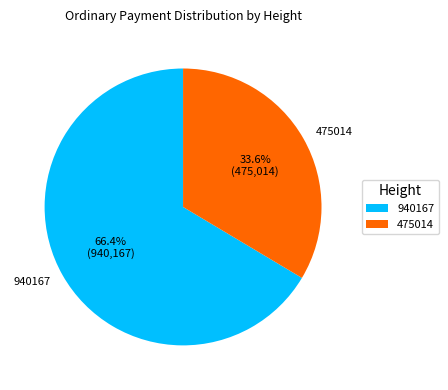

How many segments does this pie chart have?

2